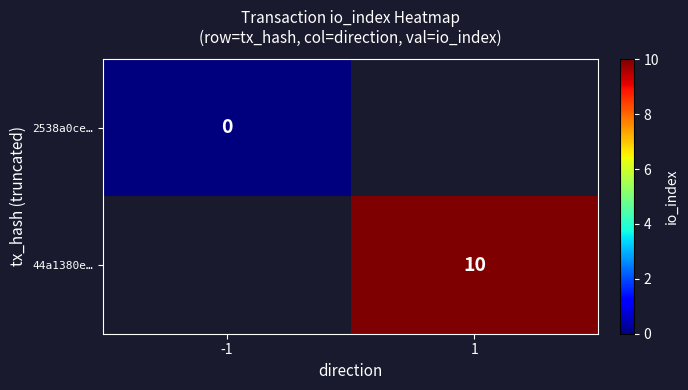

How many distinct data groups are displayed?

2